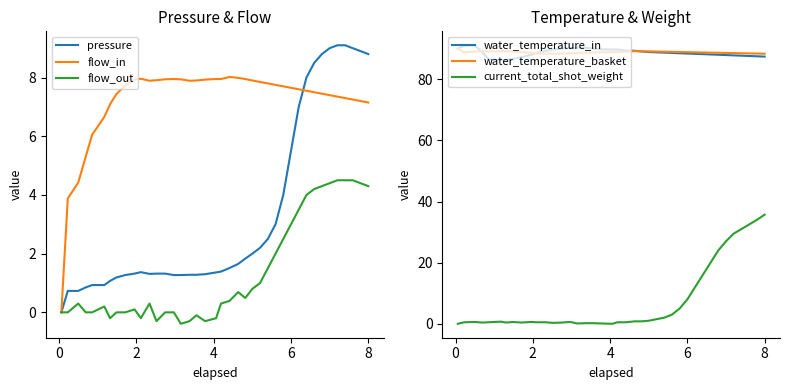

At how many categories does at least one series exceed 79?

40